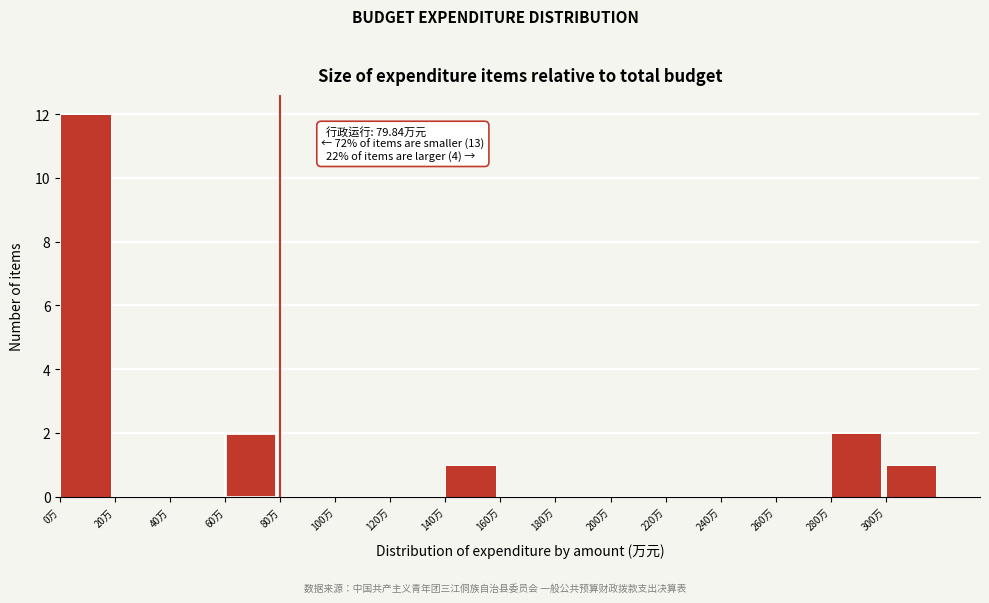

Which range on the x-axis has the tallest bar?

0 to 20